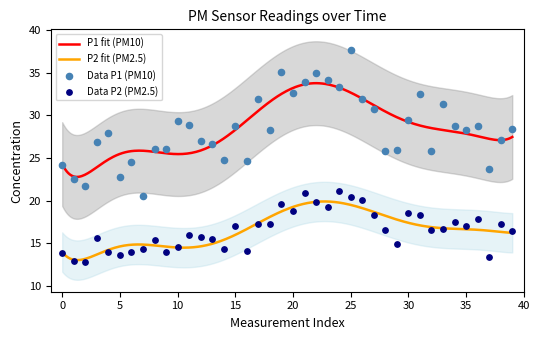

Is the value of P1 at 01:21 greater than the value of P2 at 00:15?

Yes